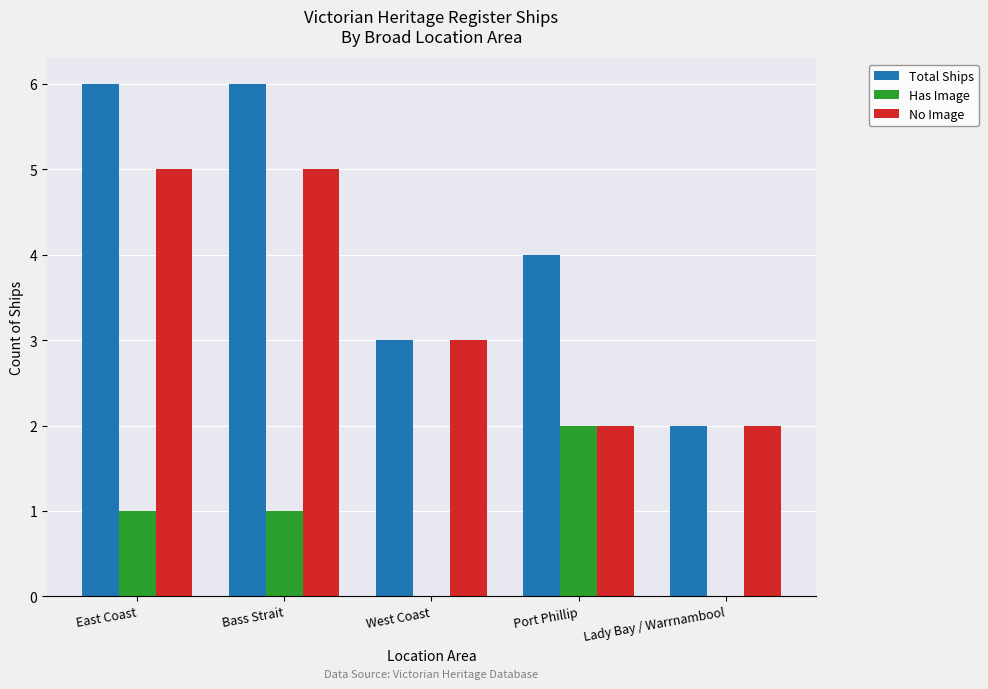

What is the difference between the Total Ships values at West Coast and Lady Bay / Warrnambool?

1